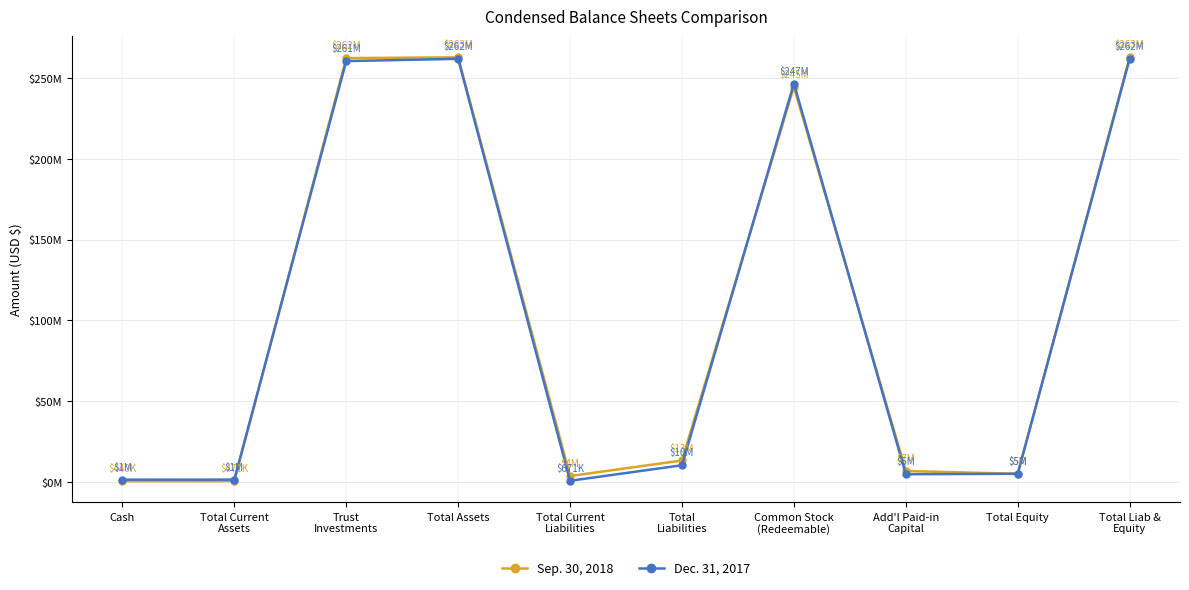

Where do Dec. 31, 2017 and Sep. 30, 2018 first cross each other?

Total Current
Assets and Trust
Investments